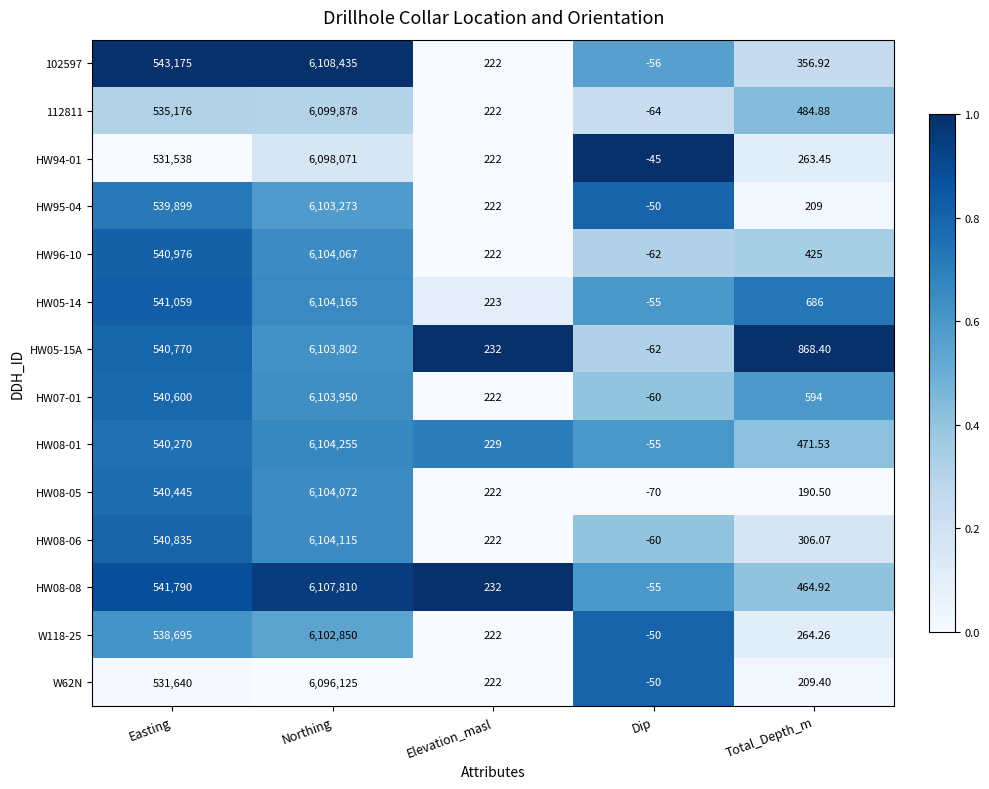

Is the value of HW08-01 at Total_Depth_m greater than the value of W118-25 at Northing?

No